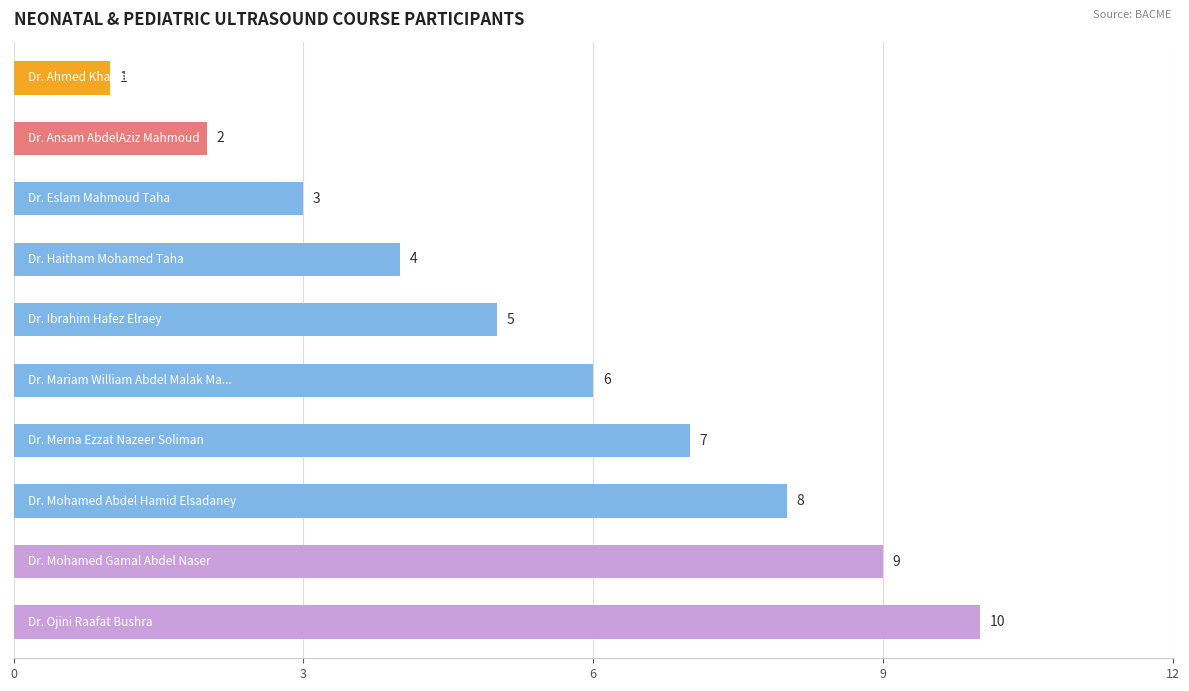

What is the difference between the second highest and second lowest values?

7